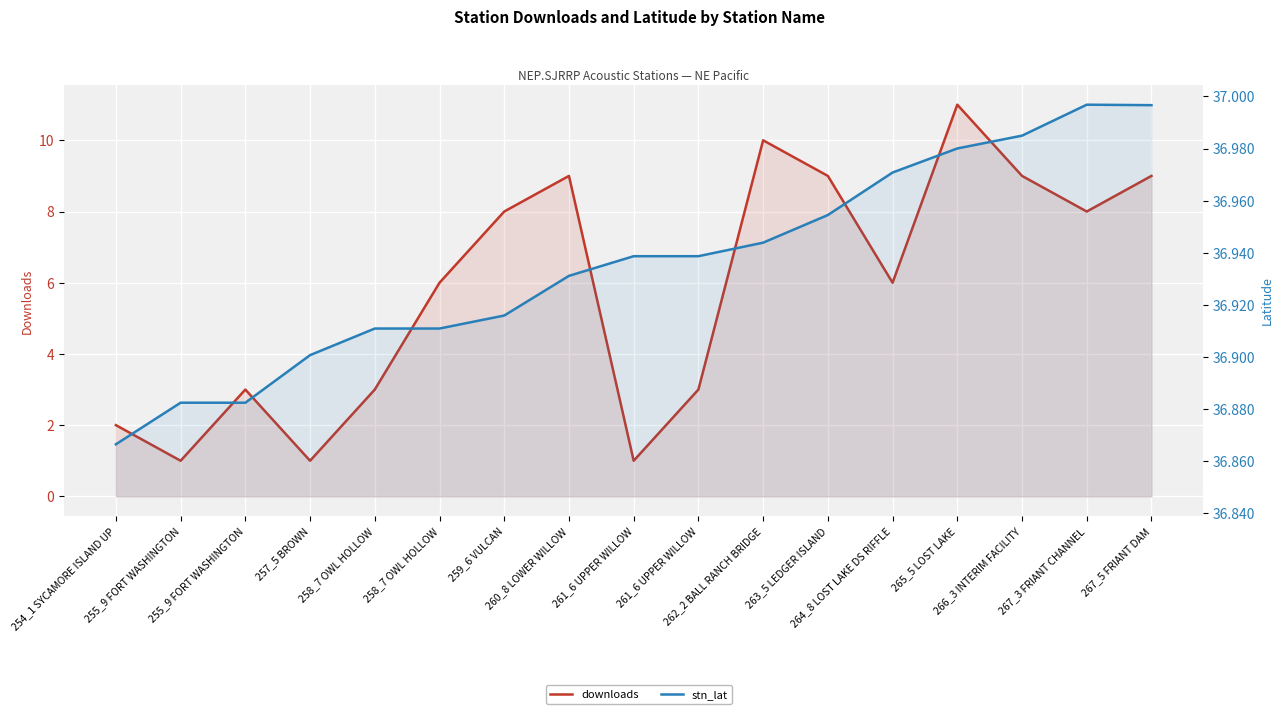

Count the downloads values in the range 3 to 9.

11